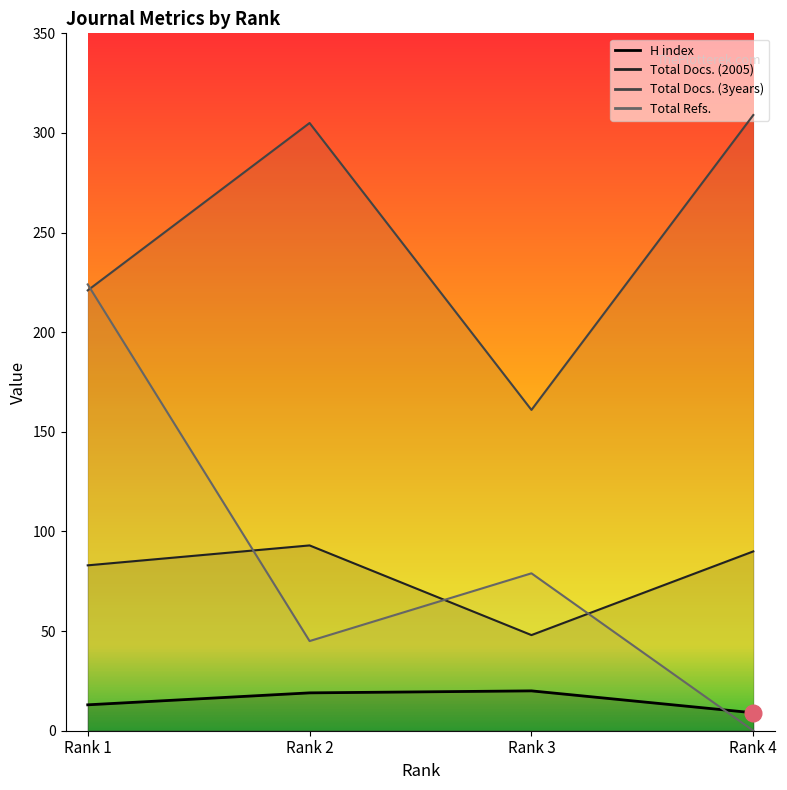

Rank the categories by Total Refs. value from lowest to highest.

Rank 4, Rank 2, Rank 3, Rank 1